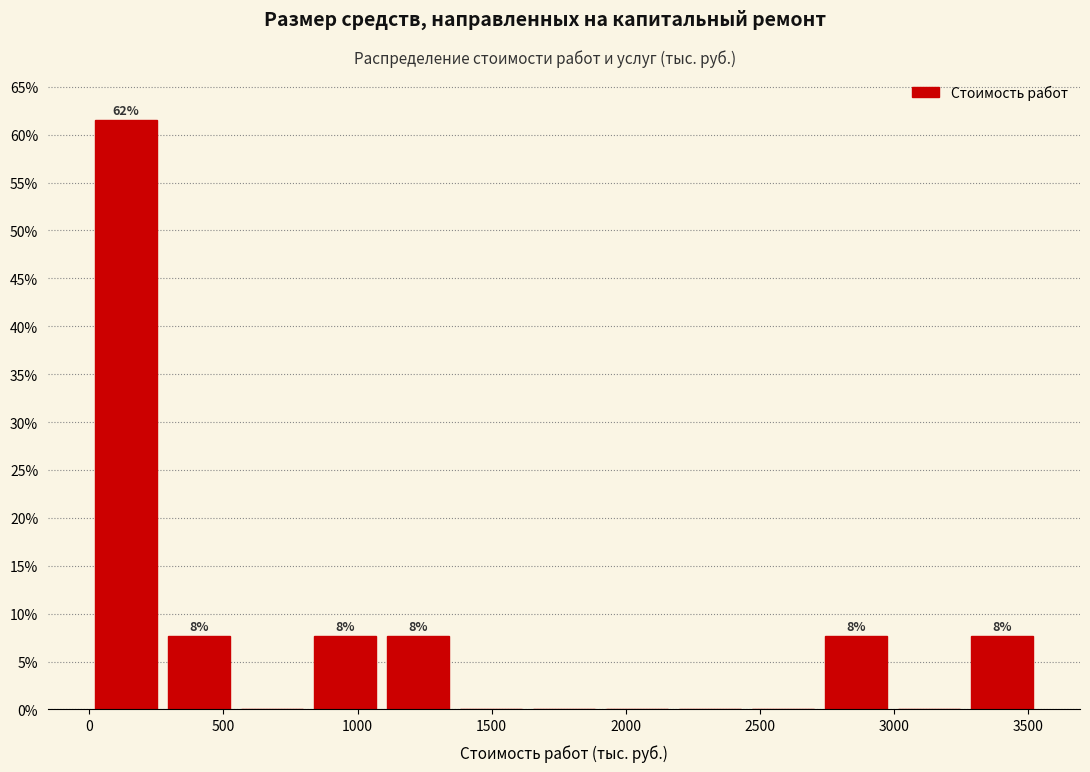

Which range on the x-axis has the tallest bar?

0 to 250